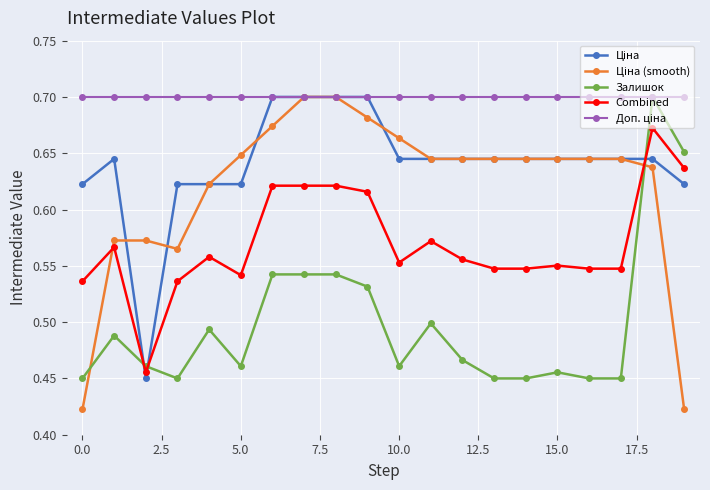

How many Combined values are between 0 and 1?

20